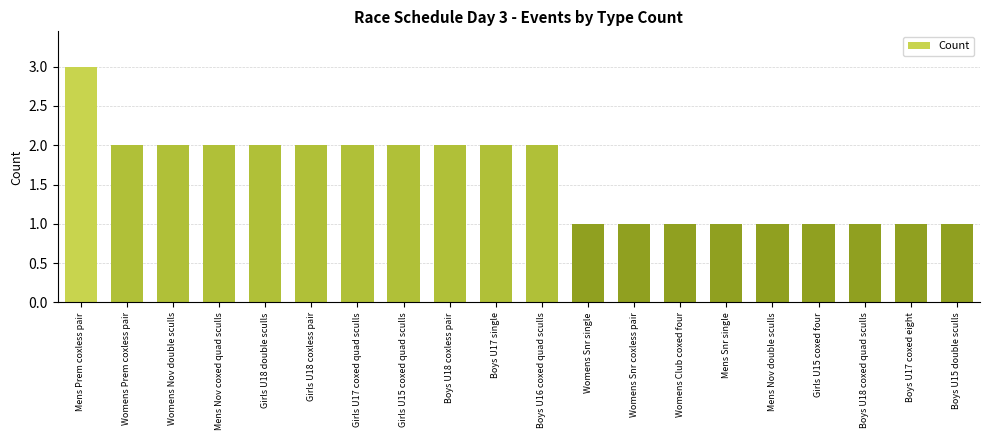

Count the number of data series in this chart.

1